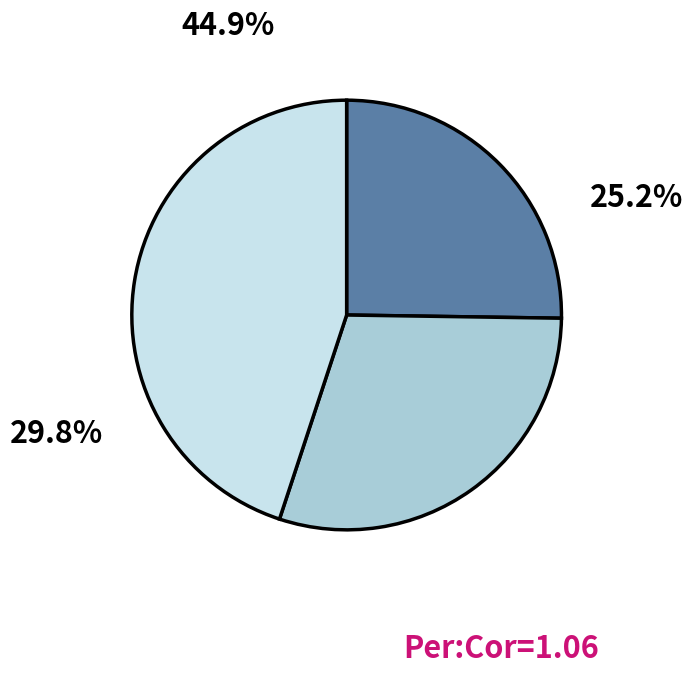

Does any single category account for the majority?

No